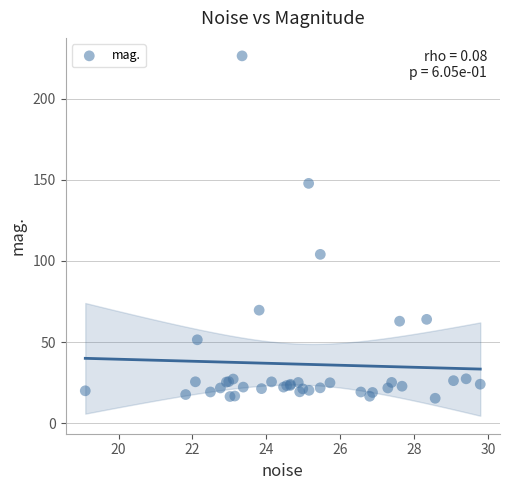

What Y value in the scatter plot is closest to 120?

104.1